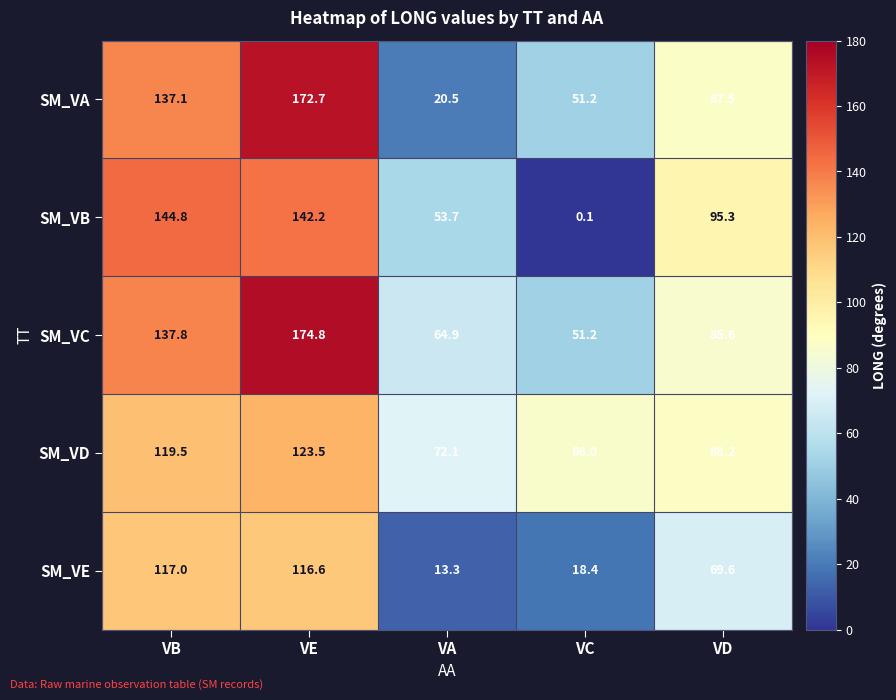

At which category is the sum across all series the highest?

VE